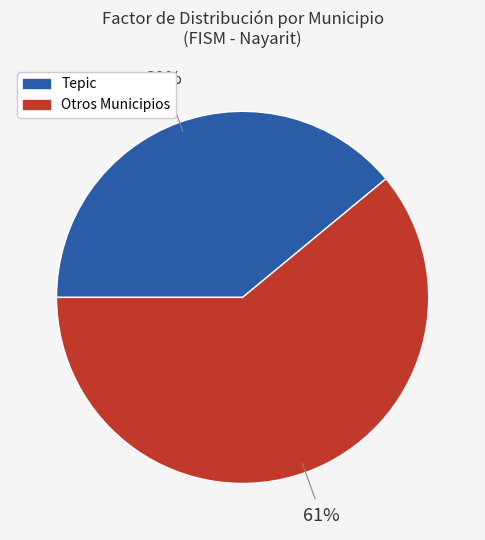

Is there a majority slice in this chart?

Yes